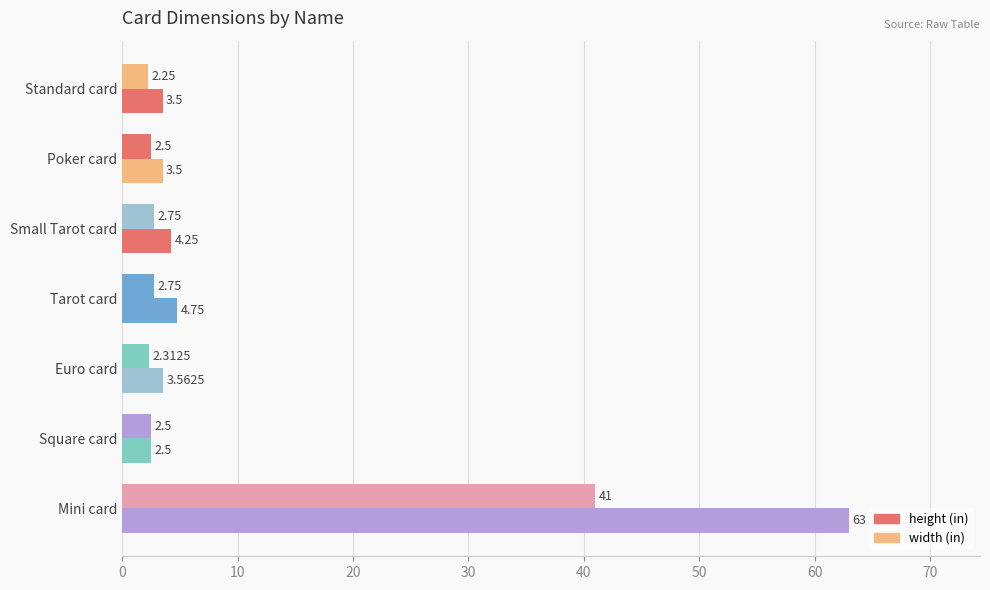

What is the minimum value shown in the chart?

2.2